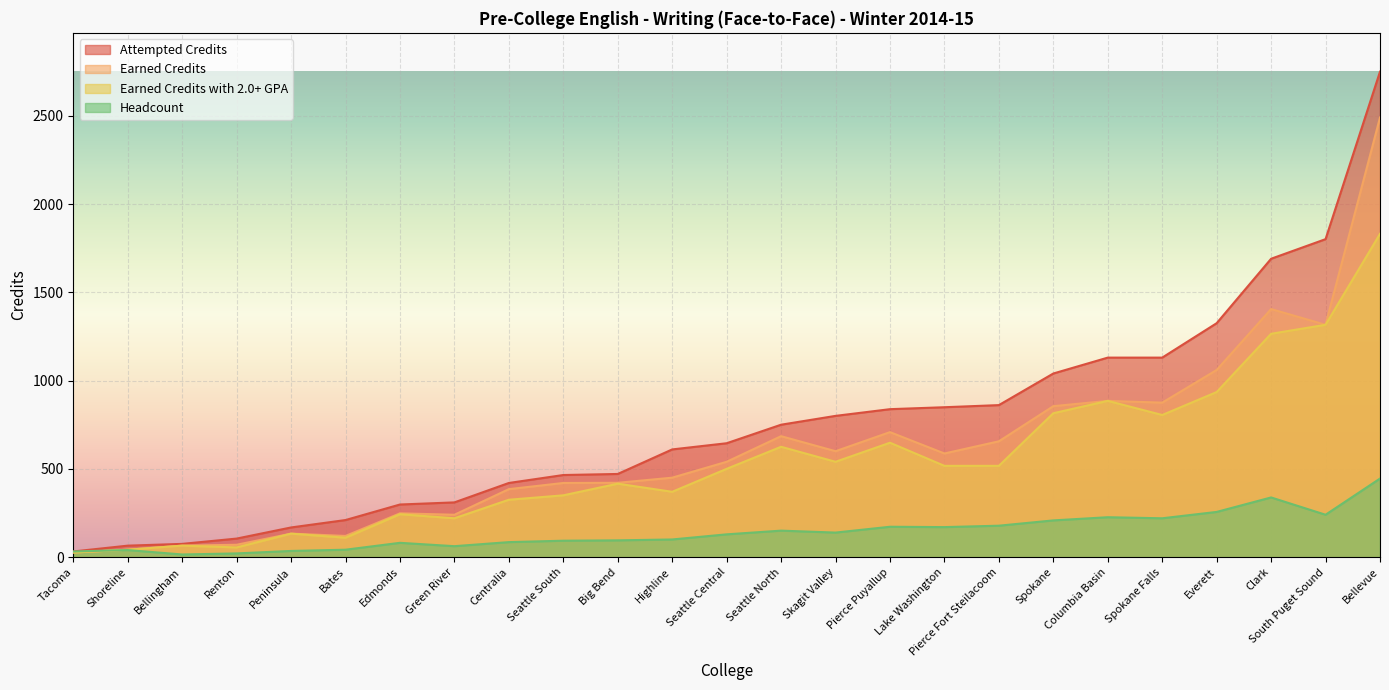

What position from the left is Centralia?

9